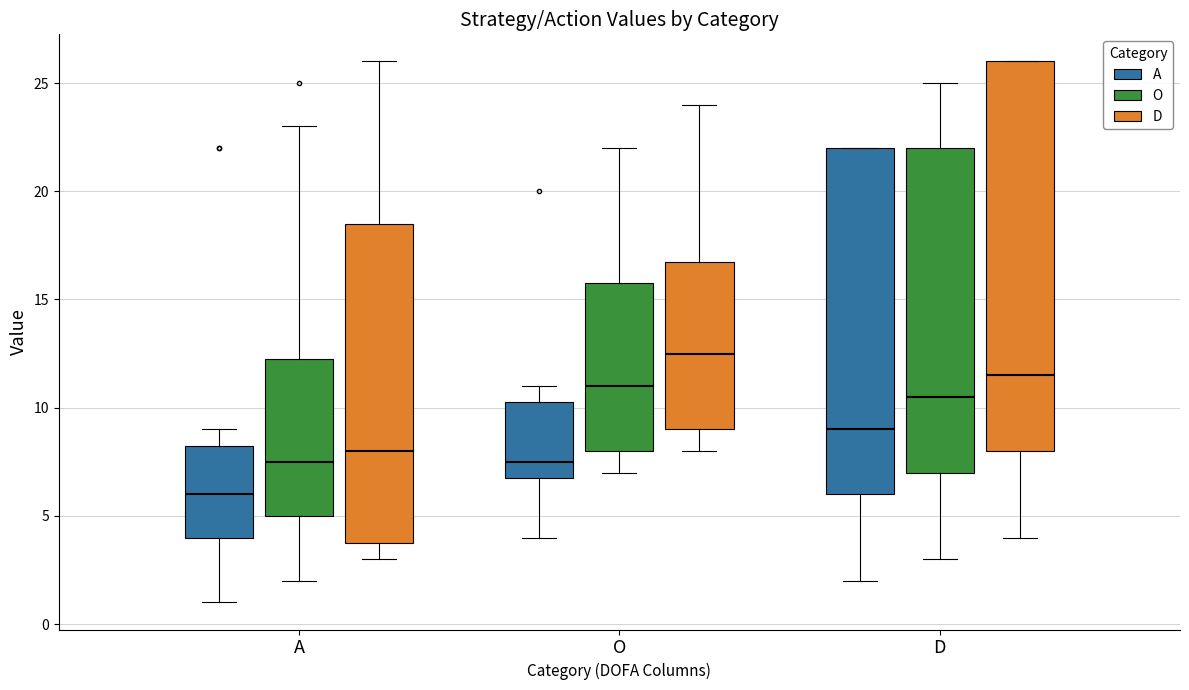

Reading left to right, read every box against the y-axis: the position of its median line, the range the box covers, and the ends of its whiskers. The values are not printed on the chart, so give them approximately, as read against the axis.

A (A): median 6.0, box 4.0 to 8.5, whiskers 1.0 to 9.0
A (O): median 7.5, box 5.0 to 12.5, whiskers 2.0 to 23.0
A (D): median 8.0, box 4.0 to 18.5, whiskers 3.0 to 26.0
O (A): median 7.5, box 7.0 to 10.5, whiskers 4.0 to 11.0
O (O): median 11.0, box 8.0 to 16.0, whiskers 7.0 to 22.0
O (D): median 12.5, box 9.0 to 17.0, whiskers 8.0 to 24.0
D (A): median 9.0, box 6.0 to 22.0, whiskers 2.0 to 22.0
D (O): median 10.5, box 7.0 to 22.0, whiskers 3.0 to 25.0
D (D): median 11.5, box 8.0 to 26.0, whiskers 4.0 to 26.0